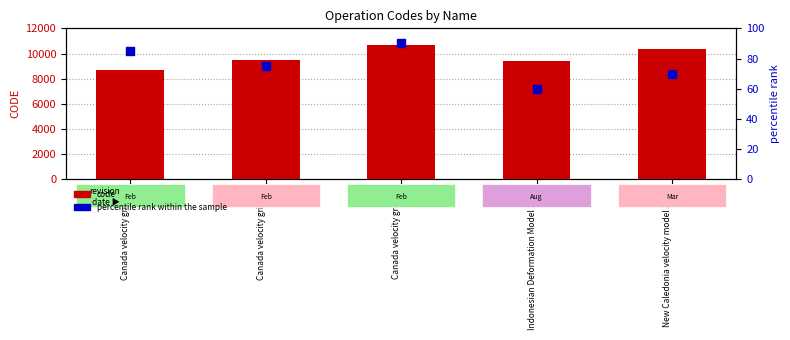

Which series has the widest spread of Y values?

code